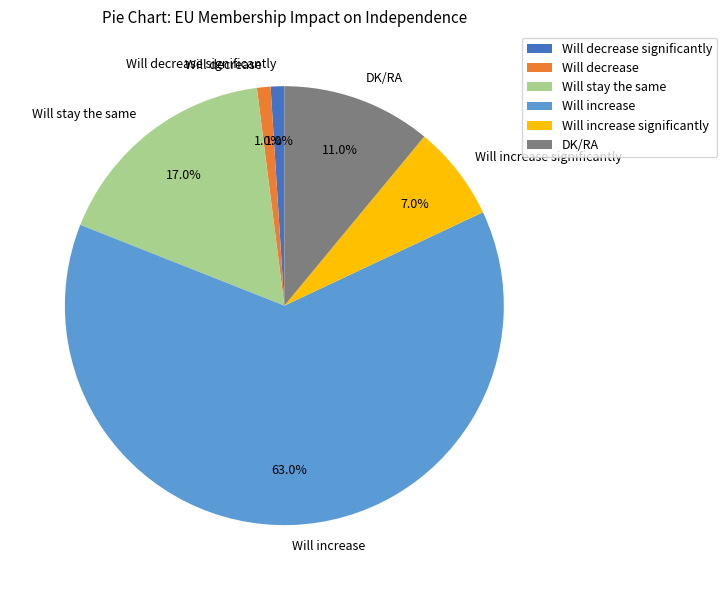

What is the largest slice in the pie chart?

Will increase